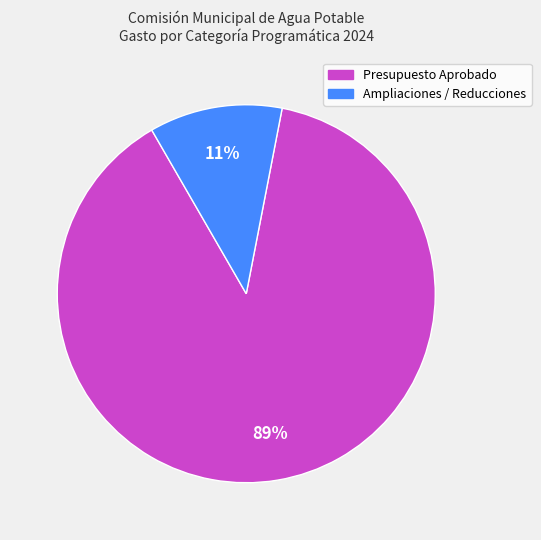

Is there any slice that represents more than half of the pie?

Yes